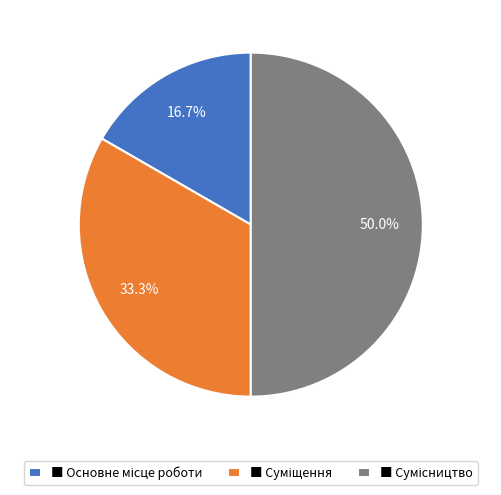

How many segments does this pie chart have?

3